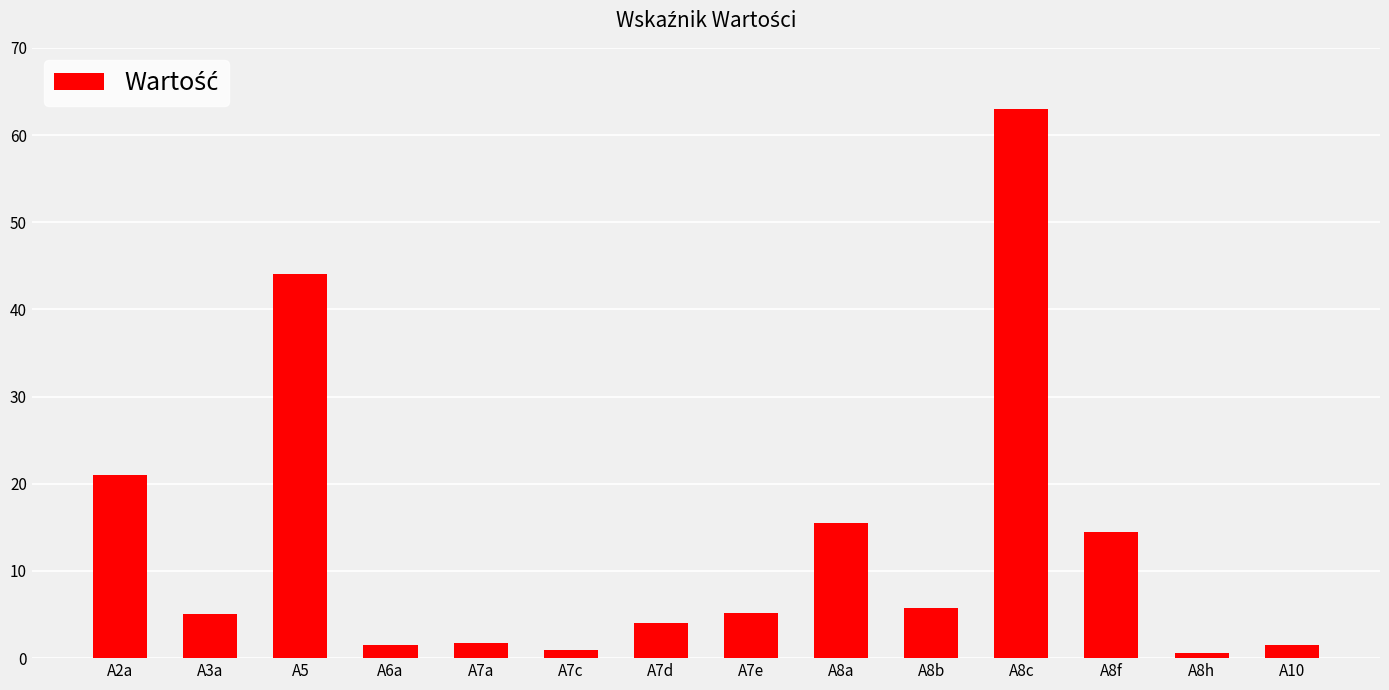

Count the number of categories in the chart.

14